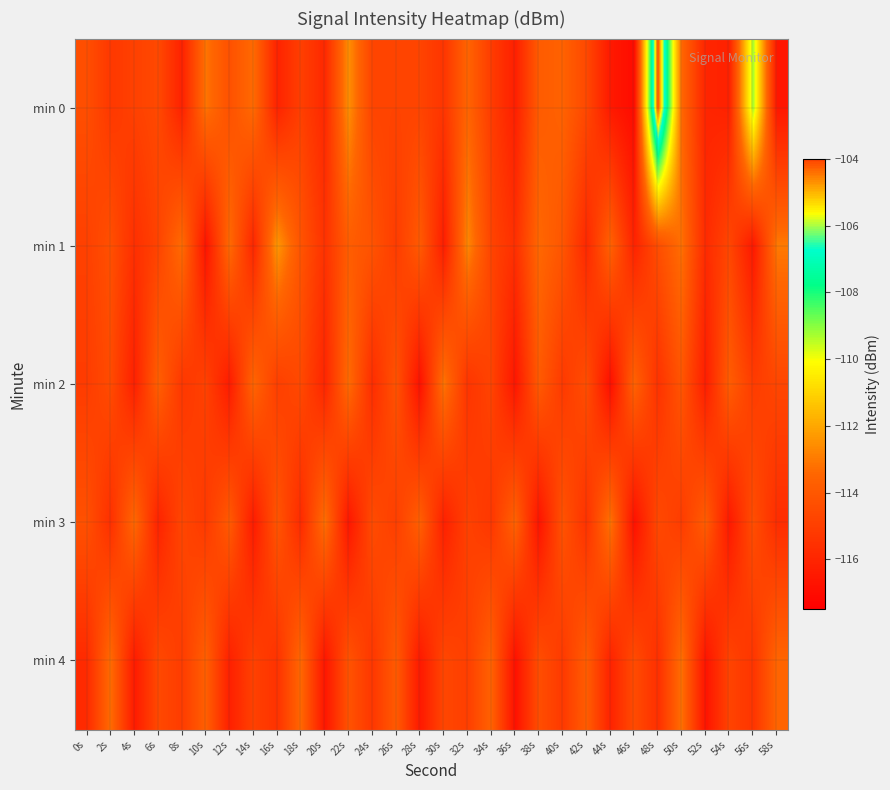

Reading left to right, list all the values displayed in this chart.

min 0: 0s=-114.4	2s=-115.3	4s=-114.9	6s=-114.6	8s=-116.1	10s=-113.1	12s=-114.3	14s=-113.3	16s=-116.1	18s=-115.0	20s=-115.9	22s=-112.5	24s=-114.8	26s=-114.8	28s=-114.8	30s=-115.4	32s=-113.5	34s=-115.1	36s=-116.2	38s=-113.9	40s=-113.6	42s=-114.6	44s=-116.5	46s=-117.0	48s=-104.1	50s=-113.4	52s=-116.0	54s=-116.1	56s=-109.3	58s=-116.6
min 1: 0s=-114.9	2s=-114.3	4s=-115.6	6s=-114.8	8s=-113.3	10s=-116.7	12s=-113.3	14s=-116.0	16s=-112.4	18s=-114.2	20s=-115.5	22s=-113.8	24s=-114.2	26s=-115.1	28s=-113.9	30s=-116.3	32s=-112.7	34s=-114.8	36s=-115.6	38s=-113.4	40s=-114.1	42s=-115.9	44s=-113.6	46s=-116.1	48s=-114.4	50s=-113.2	52s=-115.8	54s=-114.7	56s=-116.5	58s=-113.0
min 2: 0s=-115.1	2s=-114.5	4s=-116.2	6s=-113.7	8s=-115.3	10s=-114.9	12s=-116.4	14s=-113.5	16s=-115.0	18s=-114.6	20s=-116.0	22s=-113.3	24s=-115.7	26s=-114.2	28s=-116.8	30s=-113.1	32s=-115.4	34s=-114.8	36s=-116.6	38s=-113.9	40s=-115.2	42s=-114.4	44s=-116.9	46s=-113.6	48s=-115.5	50s=-114.1	52s=-116.3	54s=-113.8	56s=-115.1	58s=-114.7
min 3: 0s=-114.3	2s=-115.6	4s=-113.4	6s=-116.1	8s=-114.7	10s=-115.2	12s=-113.9	14s=-116.4	16s=-114.1	18s=-115.8	20s=-113.2	22s=-116.6	24s=-114.5	26s=-115.0	28s=-113.7	30s=-116.2	32s=-114.9	34s=-115.3	36s=-113.6	38s=-116.7	40s=-114.2	42s=-115.5	44s=-113.1	46s=-116.8	48s=-114.6	50s=-115.1	52s=-113.8	54s=-116.5	56s=-114.4	58s=-115.7
min 4: 0s=-115.8	2s=-113.3	4s=-116.4	6s=-114.6	8s=-115.1	10s=-113.7	12s=-116.2	14s=-114.9	16s=-115.5	18s=-113.4	20s=-116.6	22s=-114.2	24s=-115.3	26s=-113.9	28s=-116.5	30s=-114.7	32s=-115.0	34s=-113.6	36s=-116.8	38s=-114.4	40s=-115.2	42s=-113.8	44s=-116.1	46s=-114.5	48s=-115.6	50s=-113.2	52s=-116.7	54s=-114.8	56s=-115.4	58s=-113.5